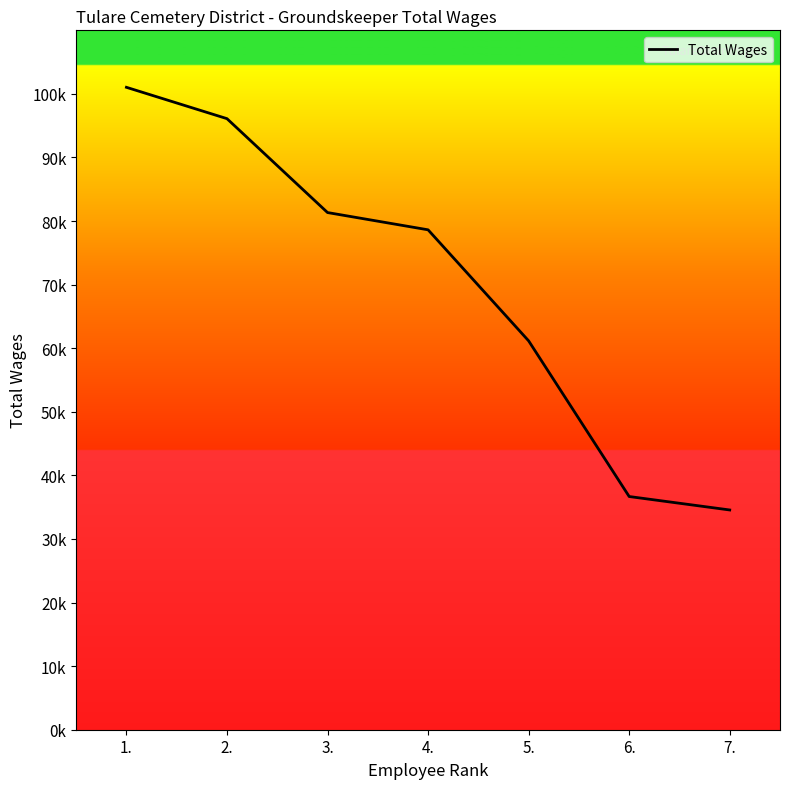

List the labels in order of value, largest first.

1., 2., 3., 4., 5., 6., 7.